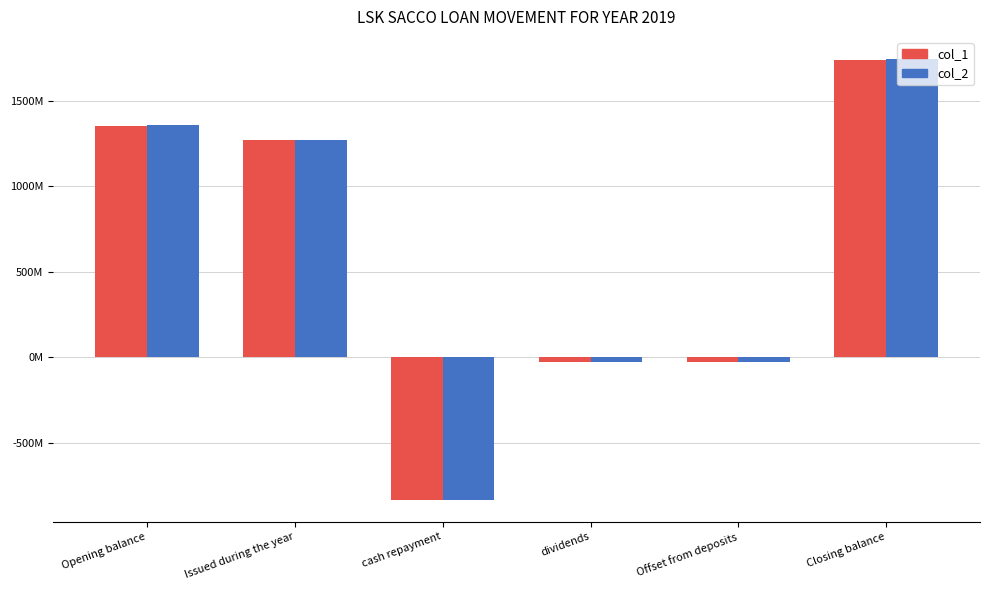

Does the chart contain stacked bars?

No